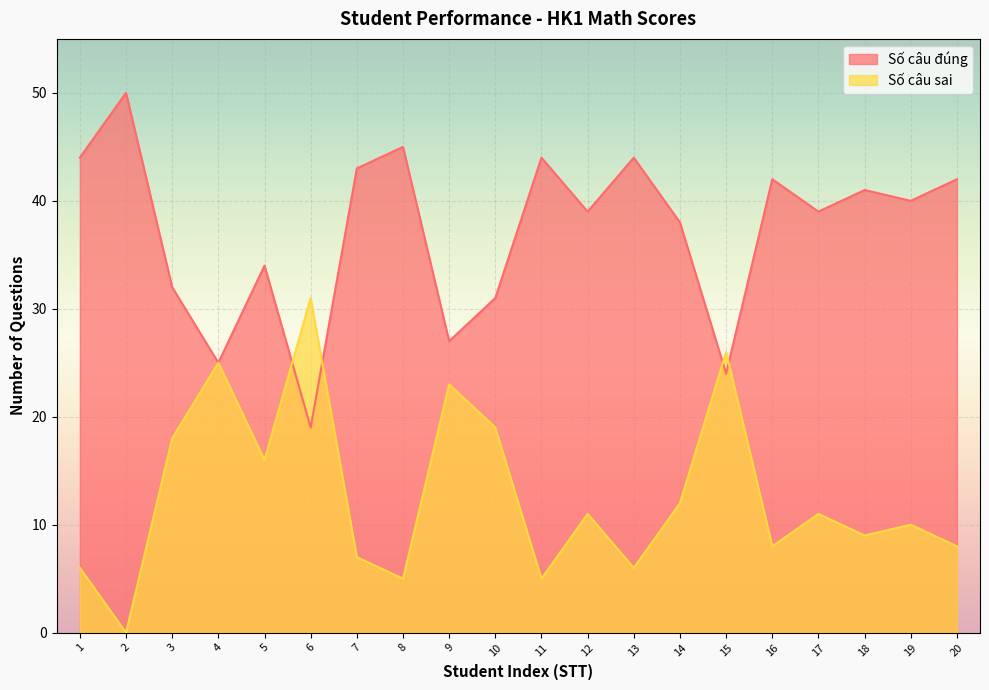

How many values in the Số câu đúng series are below 40?

10